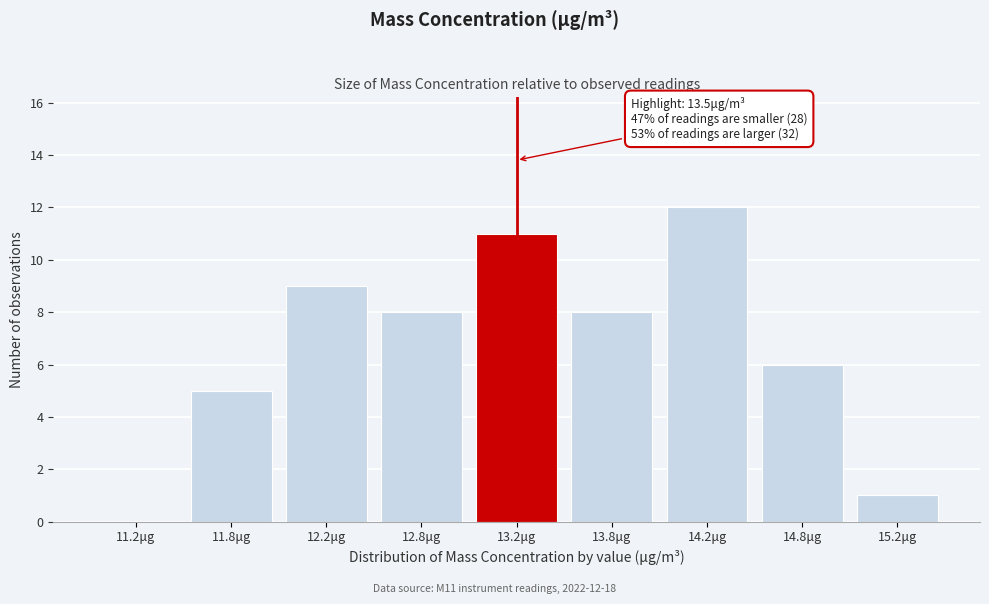

Reading left to right, what are all the values shown in this chart?

11.2μg=0	11.8μg=5	12.2μg=9	12.8μg=8	13.2μg=11	13.8μg=8	14.2μg=12	14.8μg=6	15.2μg=1